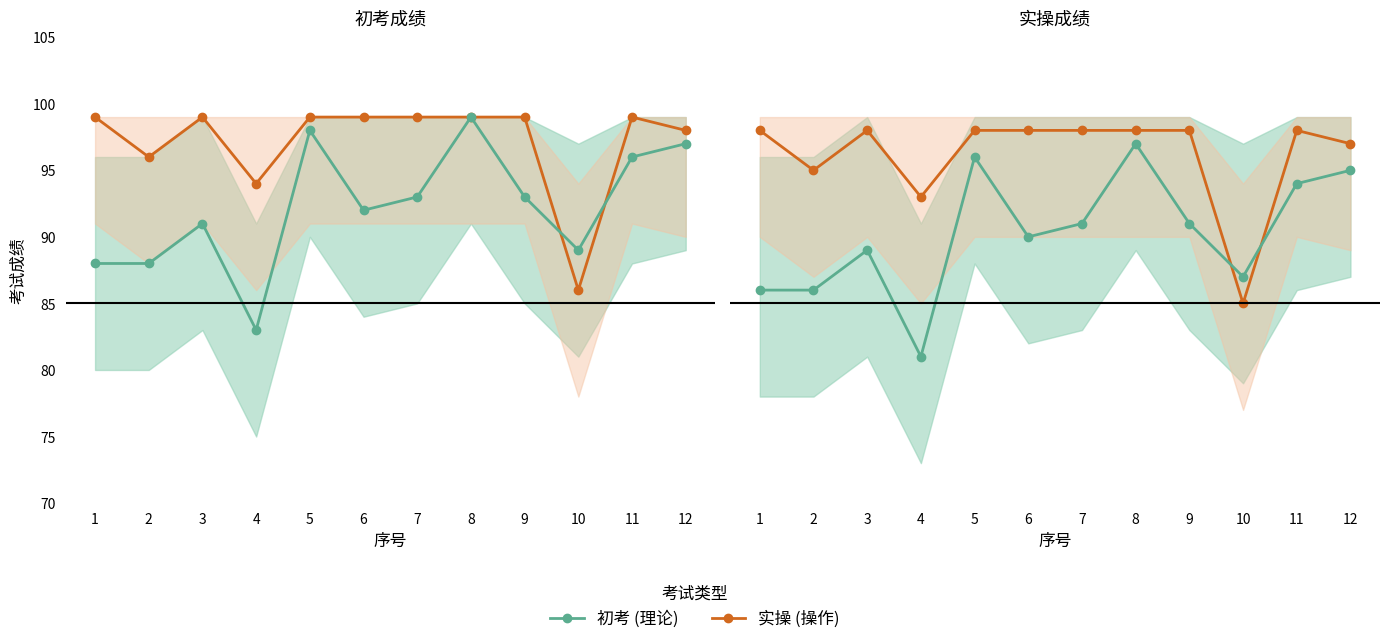

Between 3 and 9, which series saw the biggest shift?

初考